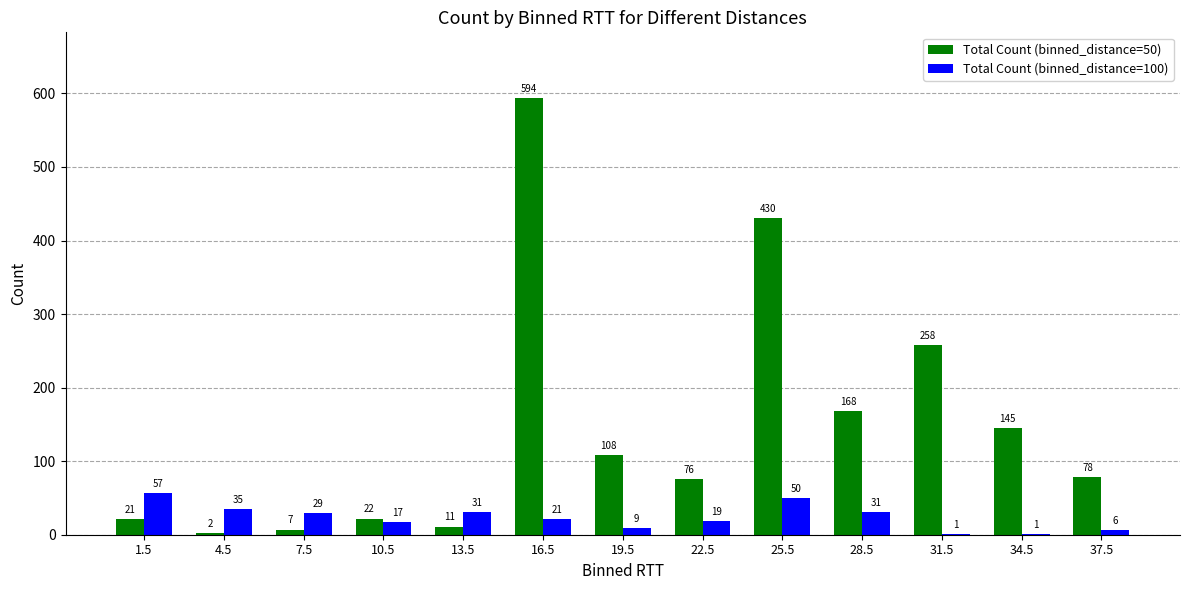

Does the chart contain stacked bars?

No